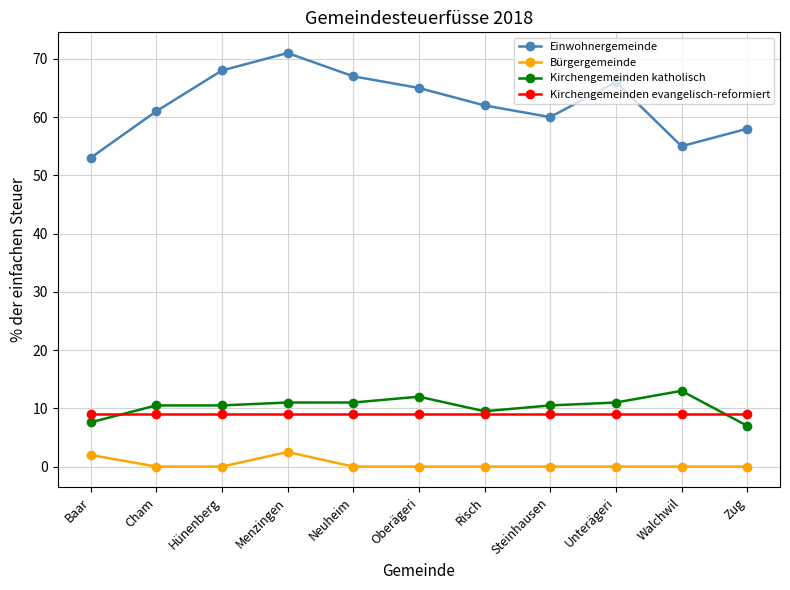

In Einwohnergemeinde, how many points are higher than both neighbors (excluding endpoints)?

2